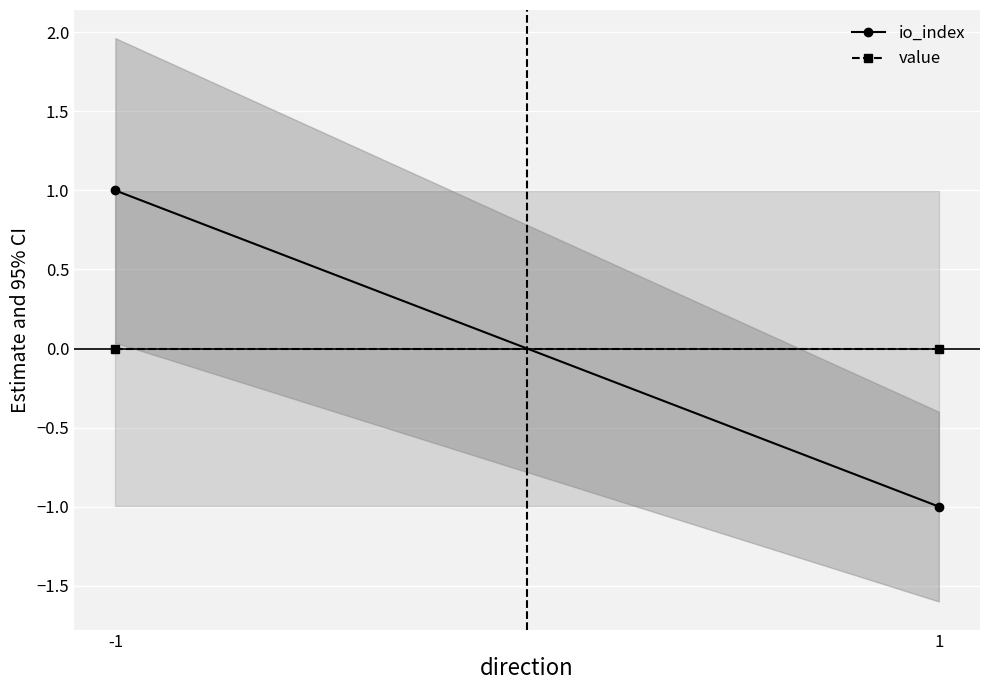

Where is value nearest to the value 0?

-1